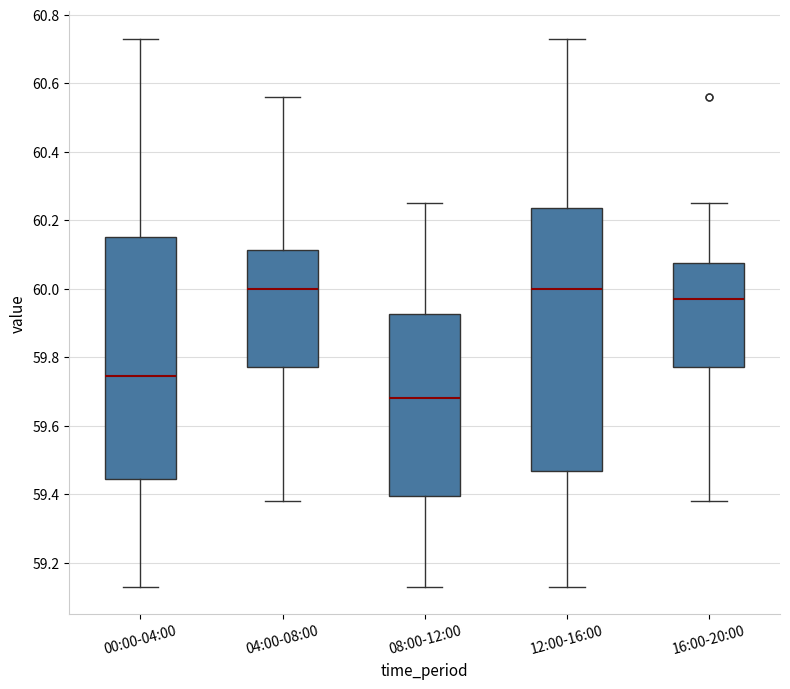

Reading left to right, transcribe this box plot: for each box, give where its median line is, the range the box spans, and where its two whiskers end, as read against the y-axis. The values are not printed on the chart, so give them approximately, as read against the axis.

00:00-04:00: median 59.74, box 59.44 to 60.16, whiskers 59.14 to 60.74
04:00-08:00: median 60.00, box 59.78 to 60.12, whiskers 59.38 to 60.56
08:00-12:00: median 59.68, box 59.40 to 59.92, whiskers 59.14 to 60.26
12:00-16:00: median 60.00, box 59.46 to 60.24, whiskers 59.14 to 60.74
16:00-20:00: median 59.98, box 59.78 to 60.08, whiskers 59.38 to 60.26